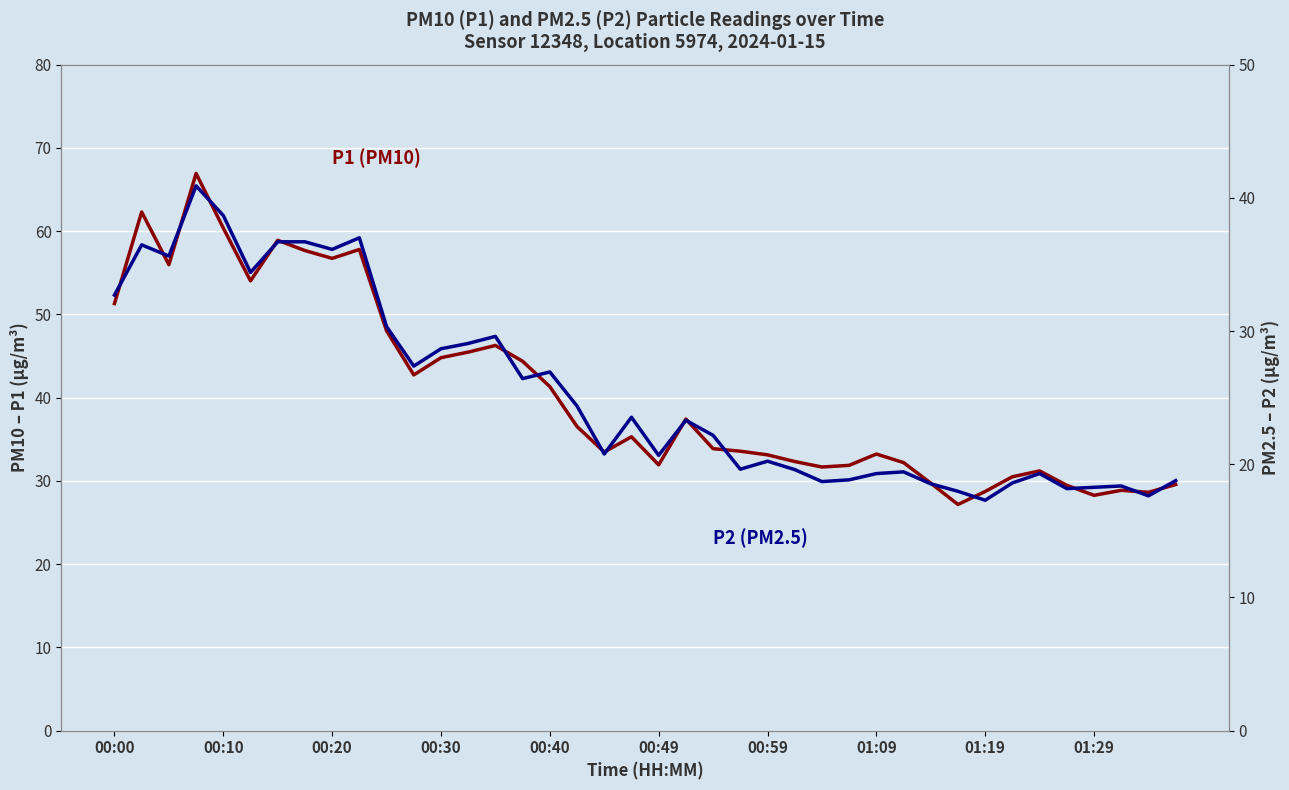

How many categories are shown in the chart?

40